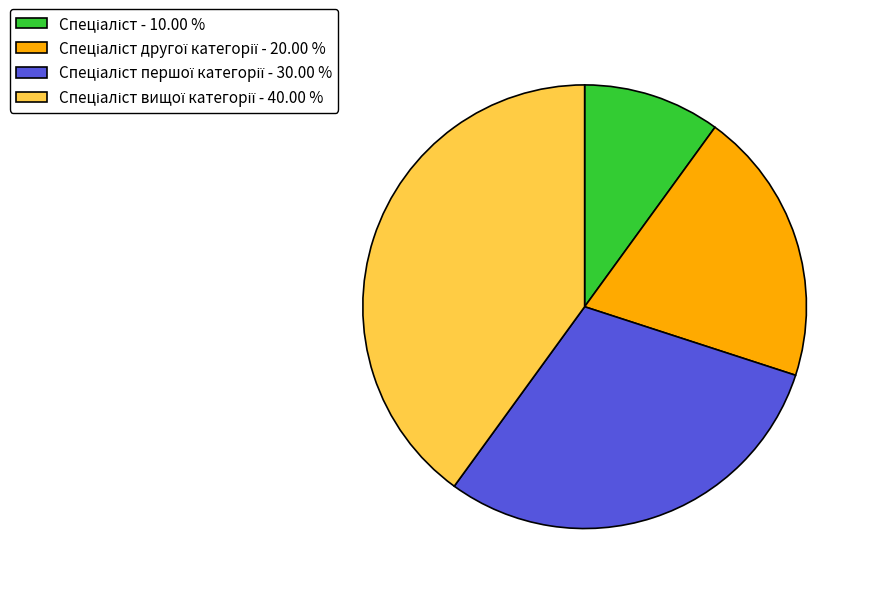

Does any single category account for the majority?

No